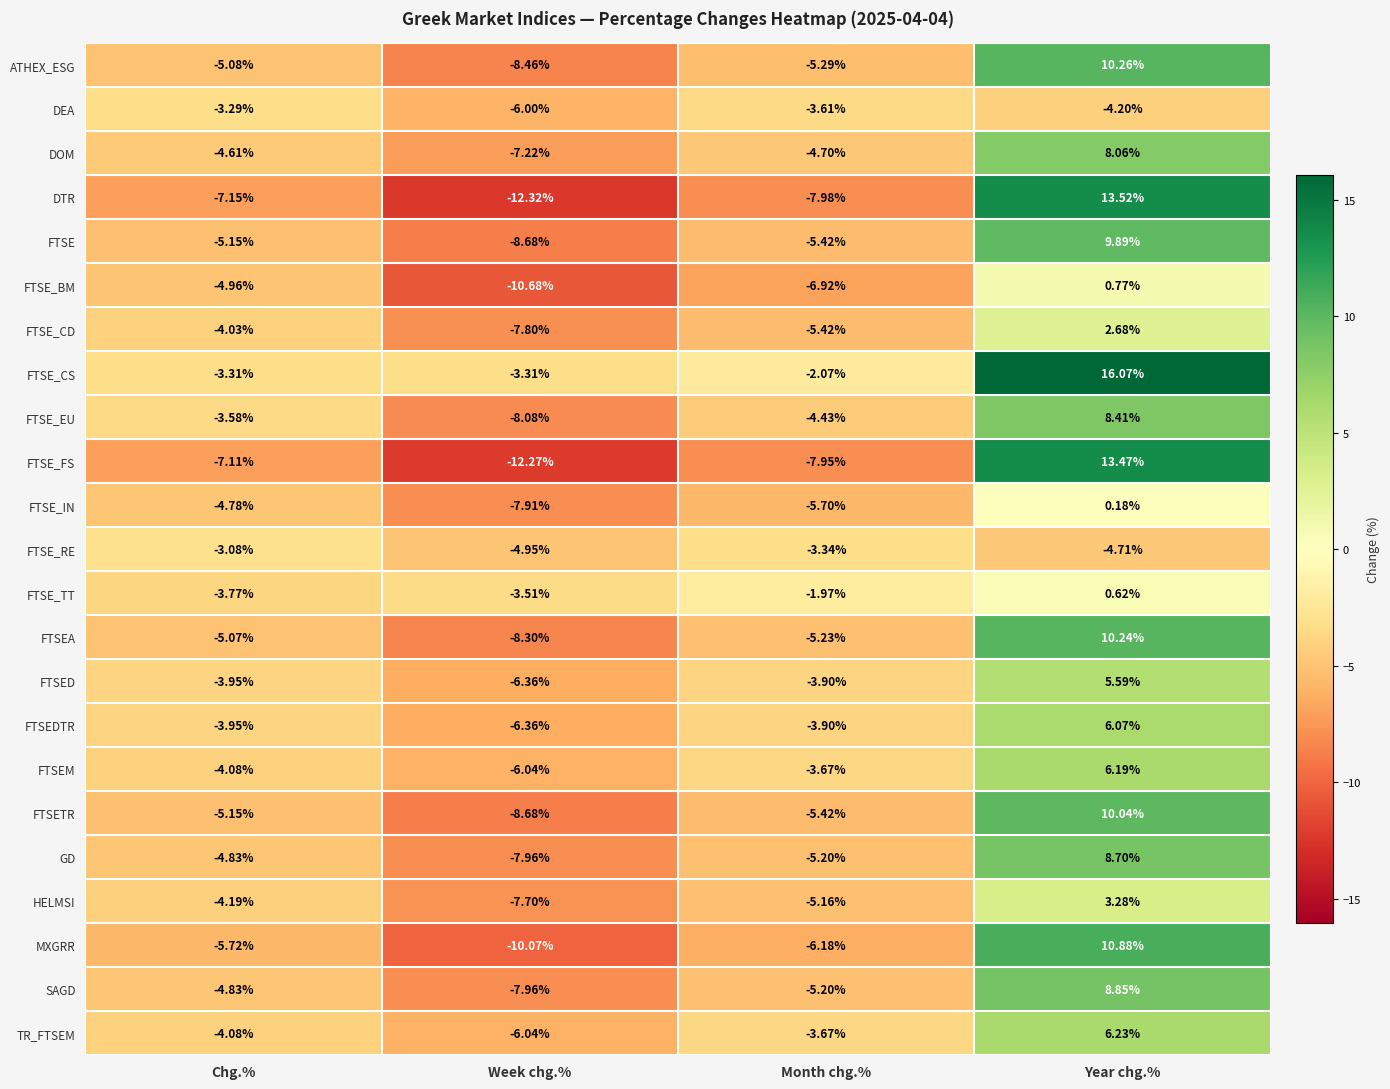

Which series has the largest total across all categories?

FTSE_CS